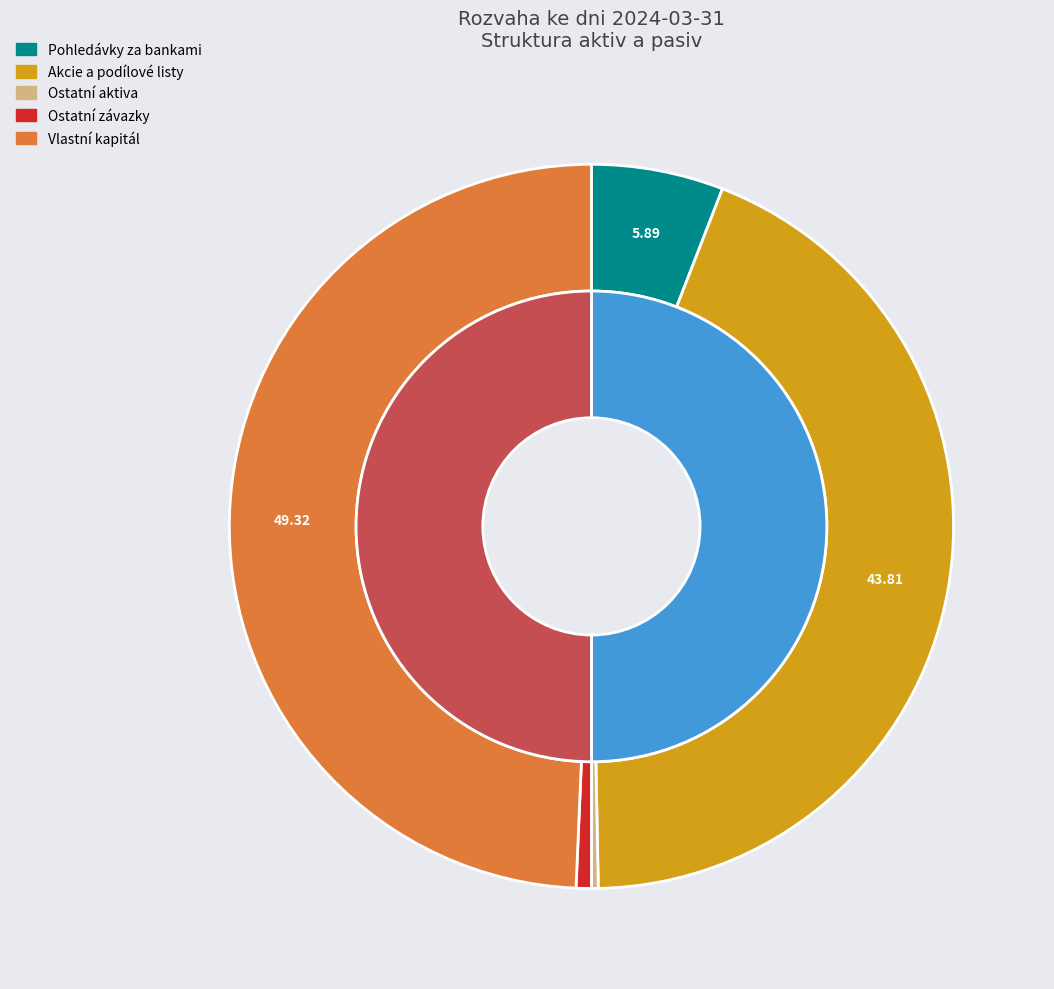

Which category has the biggest portion of the pie?

Vlastní kapitál